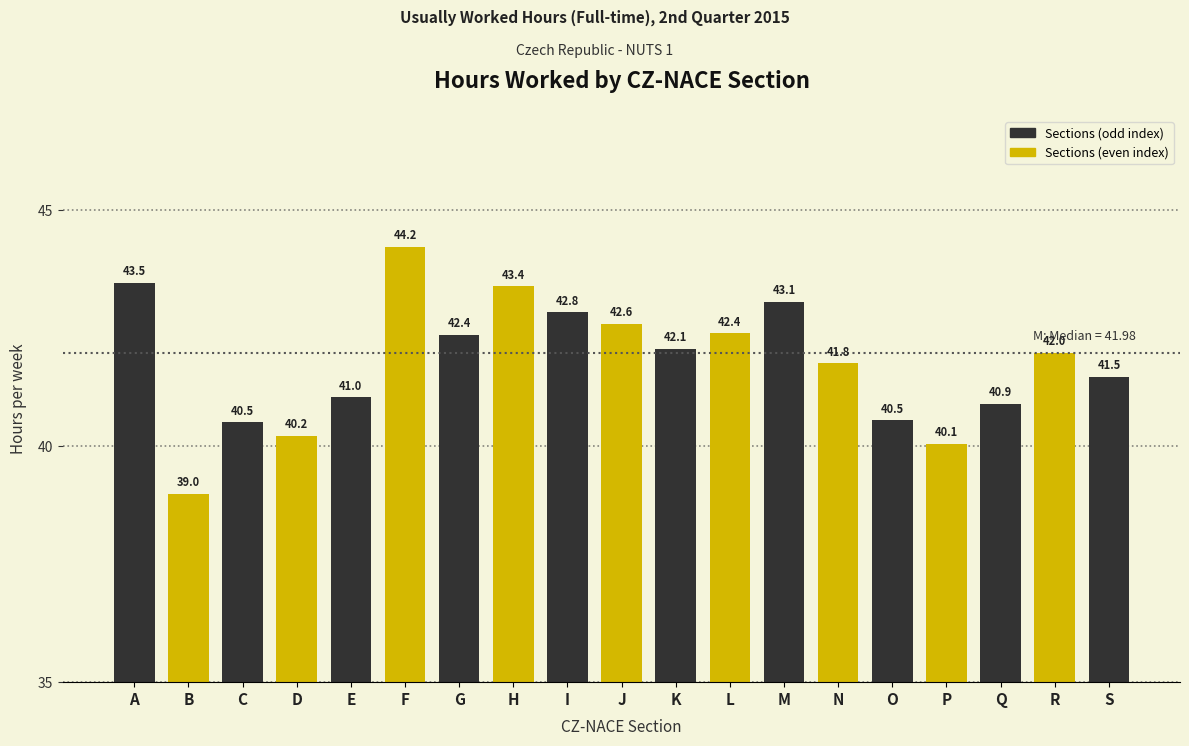

Reading right to left, list all the values displayed in this chart.

S=41.5	R=42.0	Q=40.9	P=40.1	O=40.5	N=41.8	M=43.1	L=42.4	K=42.1	J=42.6	I=42.8	H=43.4	G=42.4	F=44.2	E=41.0	D=40.2	C=40.5	B=39.0	A=43.5